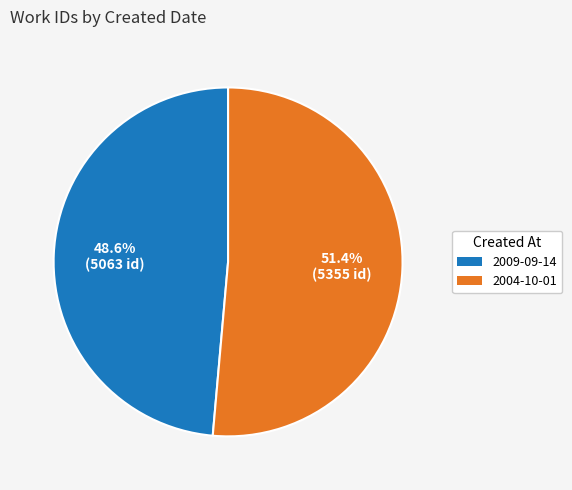

The 2009-09-14 slice represents 42% of the pie. True or false?

False